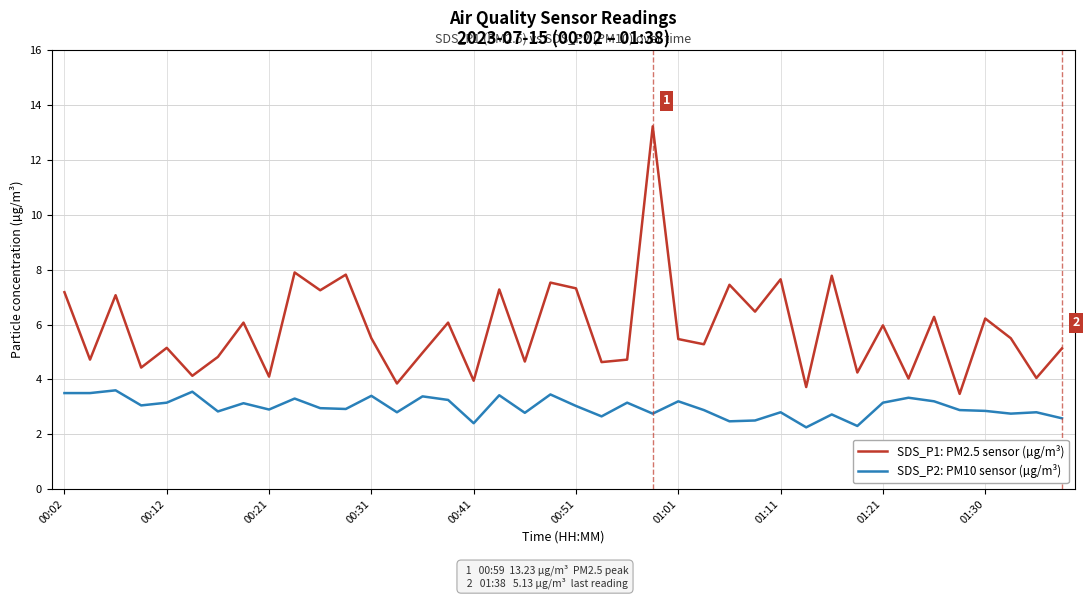

Which series has the widest spread of values?

SDS_P1: PM2.5 sensor (µg/m³)